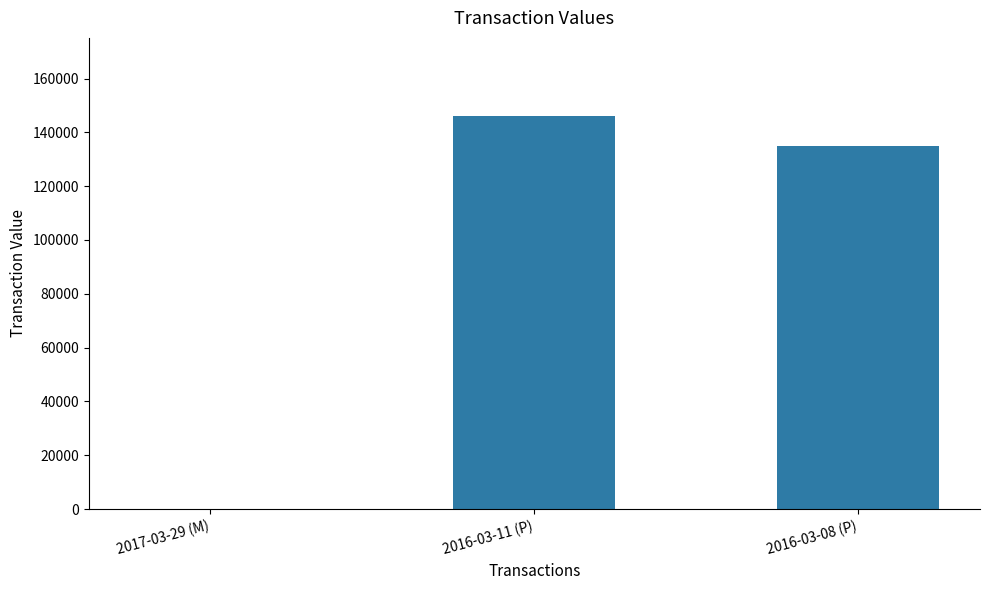

The value at 2017-03-29 (M) is 0. True or false?

True